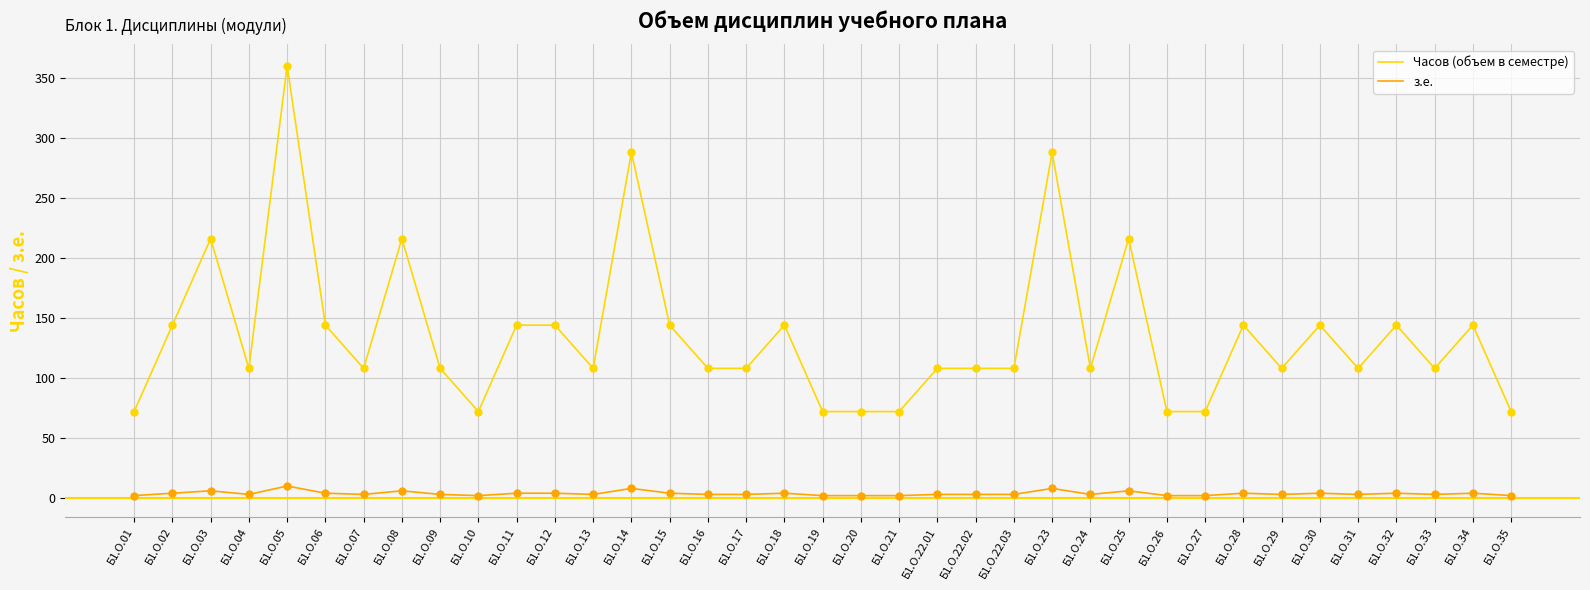

What is the total value across all series at Б1.О.01?

74